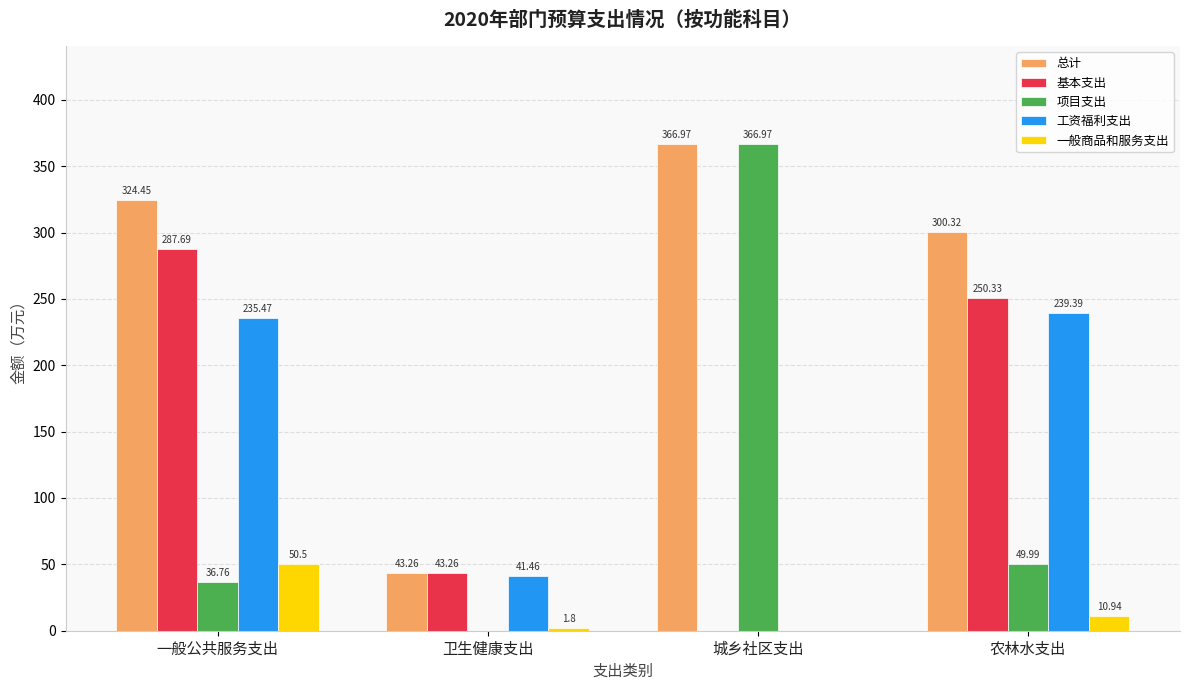

Between 卫生健康支出 and 农林水支出, which series saw the biggest shift?

总计